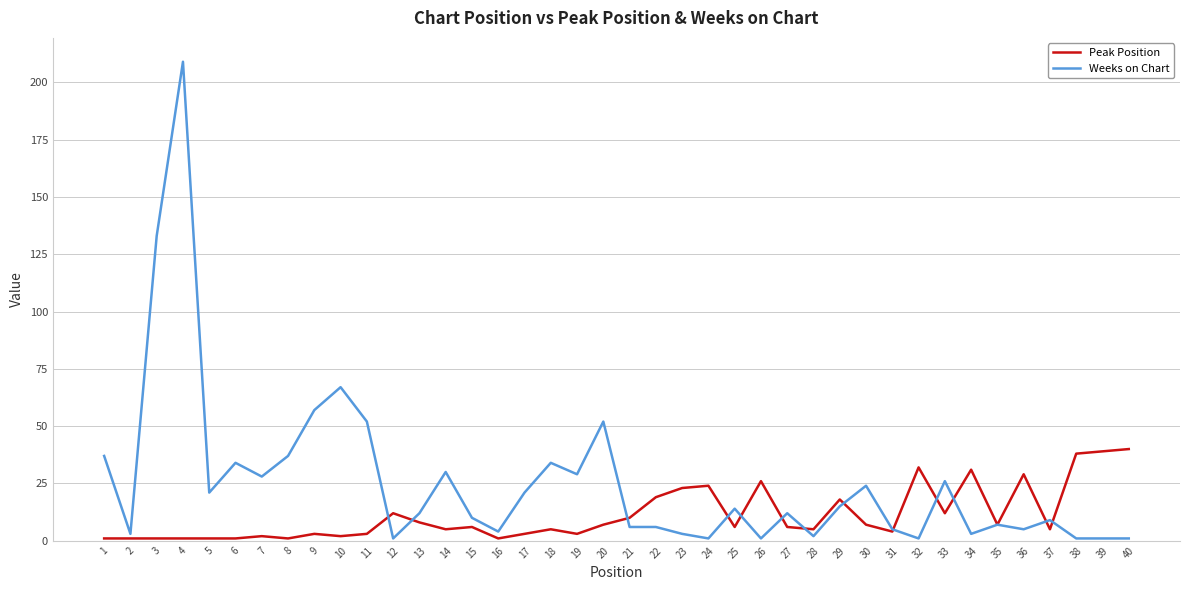

Which series has the widest spread of values?

Weeks on Chart